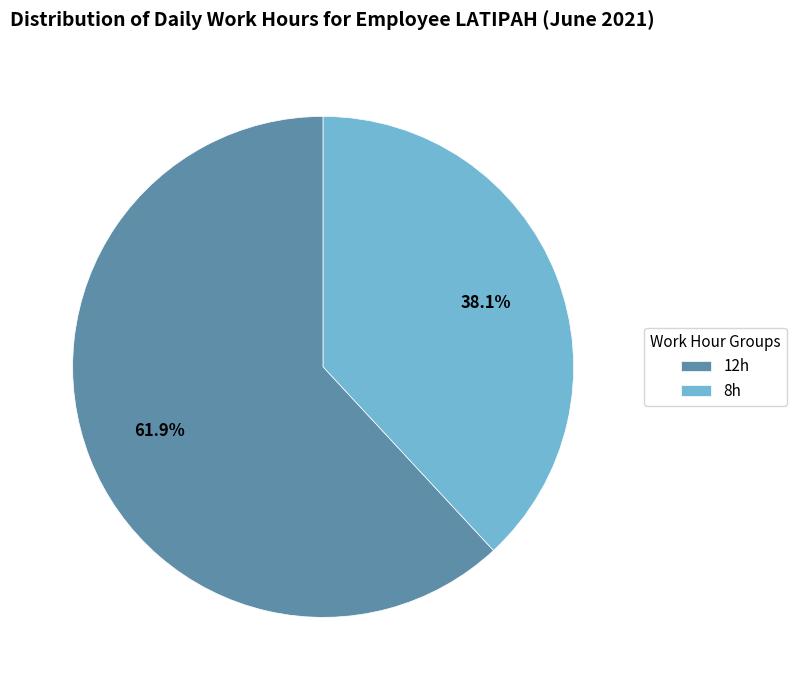

Which has a higher value, 8h or 12h?

12h